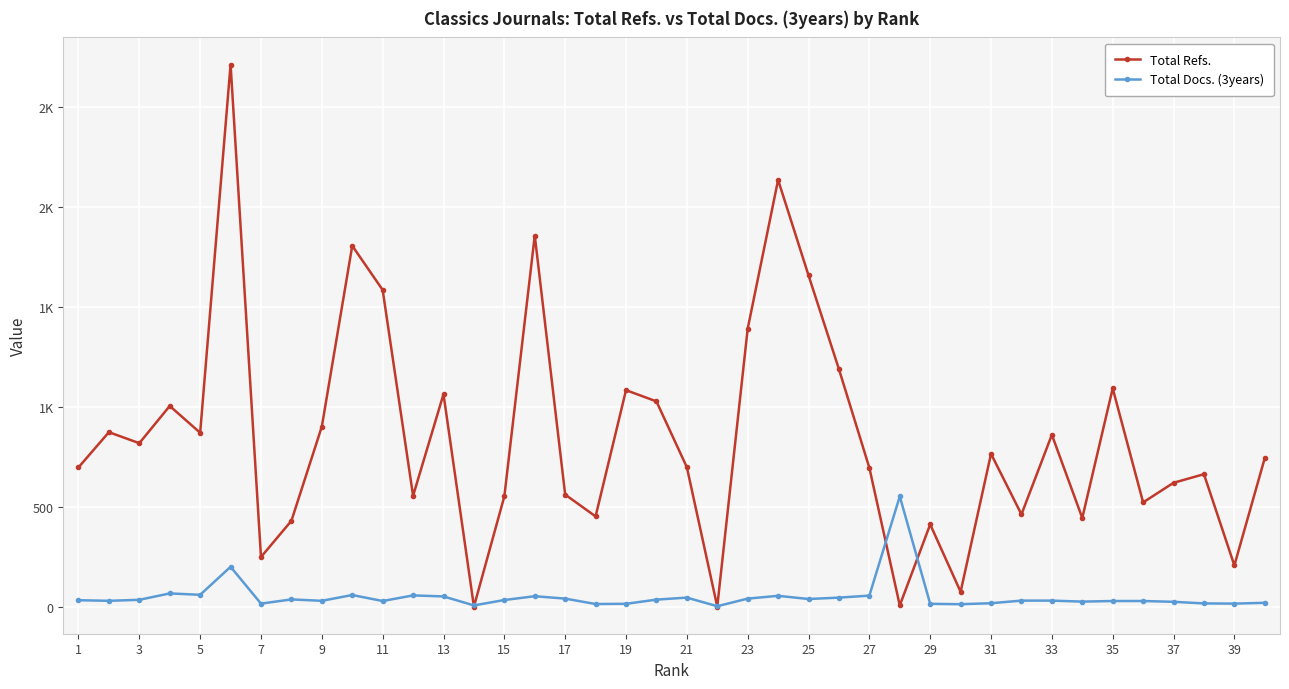

True or false: Total Docs. (3years) and Total Refs. intersect in this chart.

True